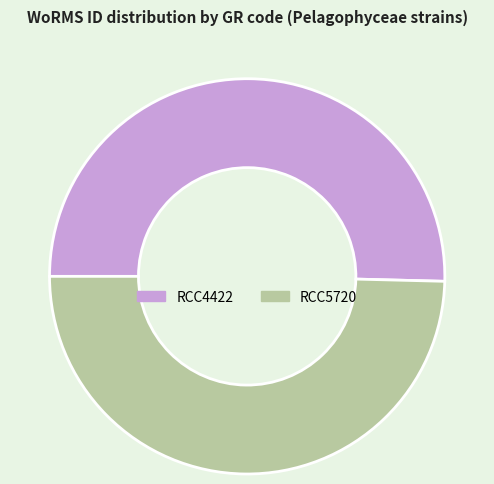

What is the ratio of the value at RCC5720 to the value at RCC4422?

1.0